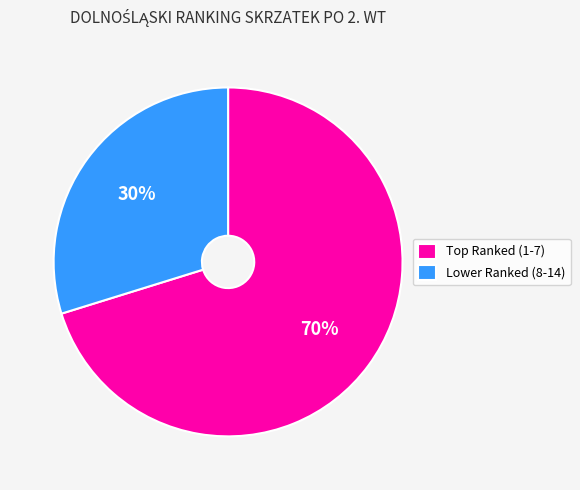

Is it true that Lower Ranked (8-14) is 30% of the pie?

True